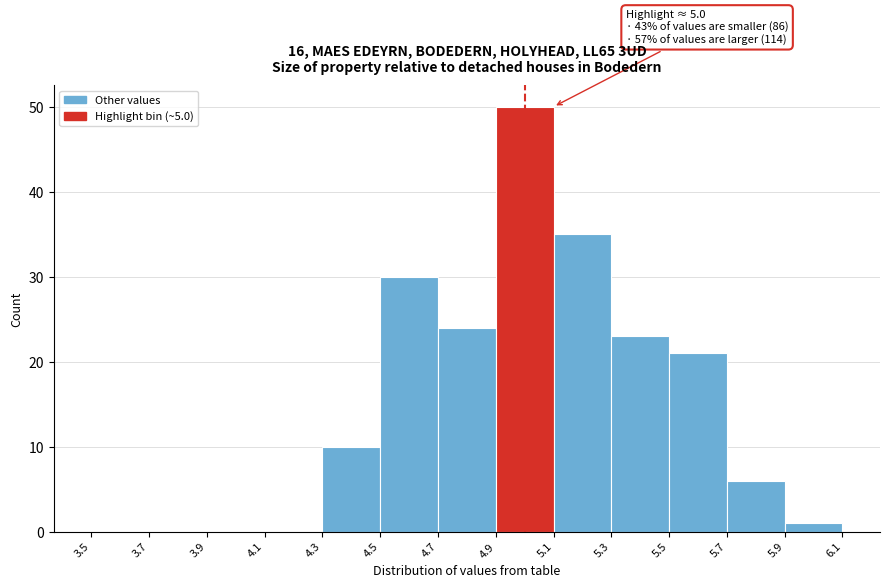

Over which range of the x-axis is the bar tallest?

4.9 to 5.1